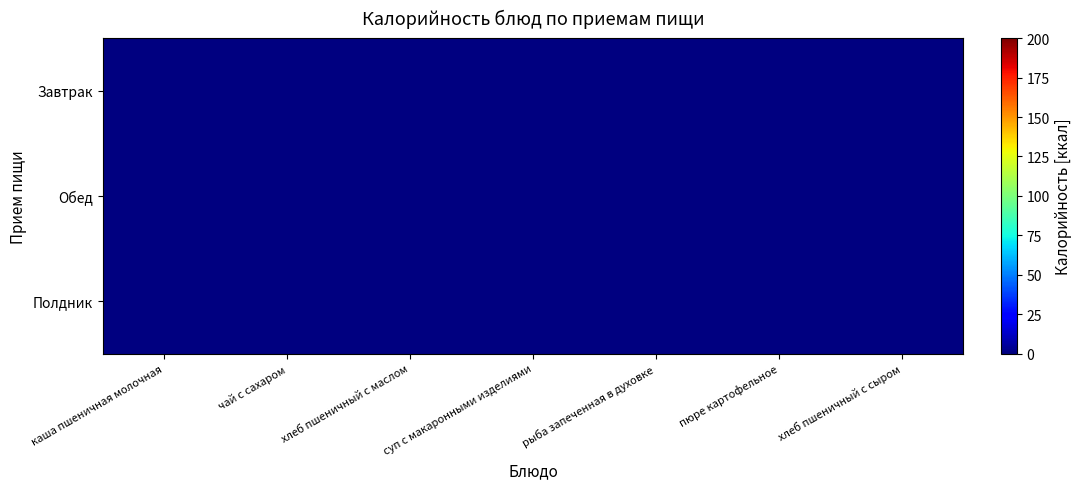

Which category has the highest value across all series?

хлеб пшеничный с сыром